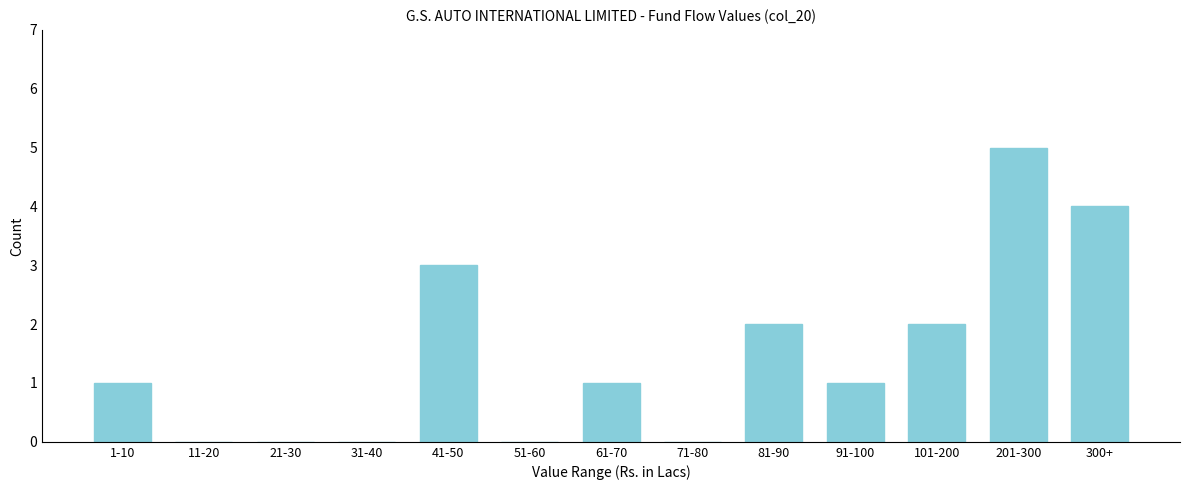

Reading left to right, what are all the values shown in this chart?

1-10=1	11-20=0	21-30=0	31-40=0	41-50=3	51-60=0	61-70=1	71-80=0	81-90=2	91-100=1	101-200=2	201-300=5	300+=4